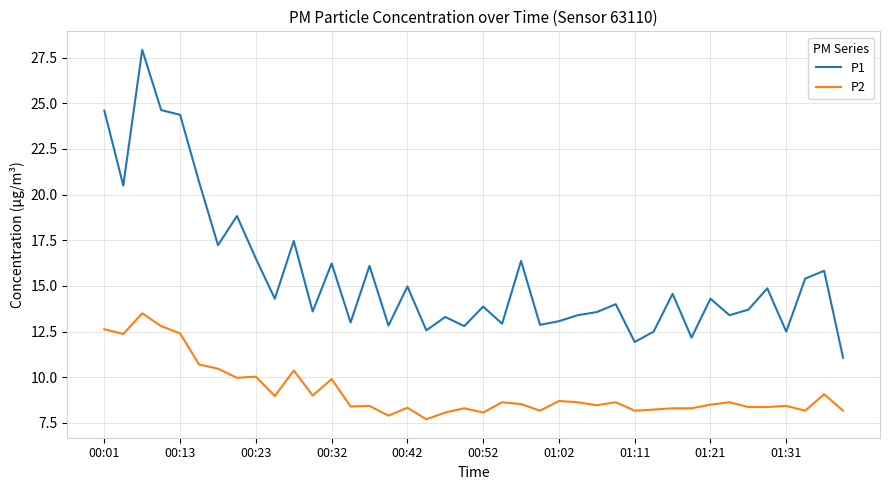

Which series has the largest total across all categories?

P1